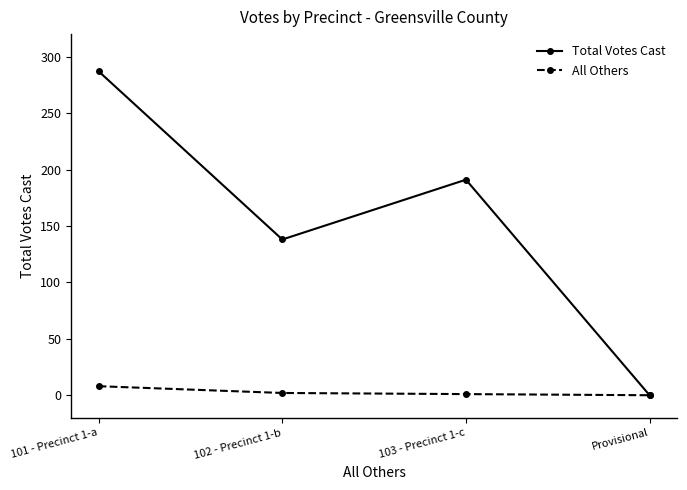

Which category has the highest value in the Total Votes Cast series?

101 - Precinct 1-a